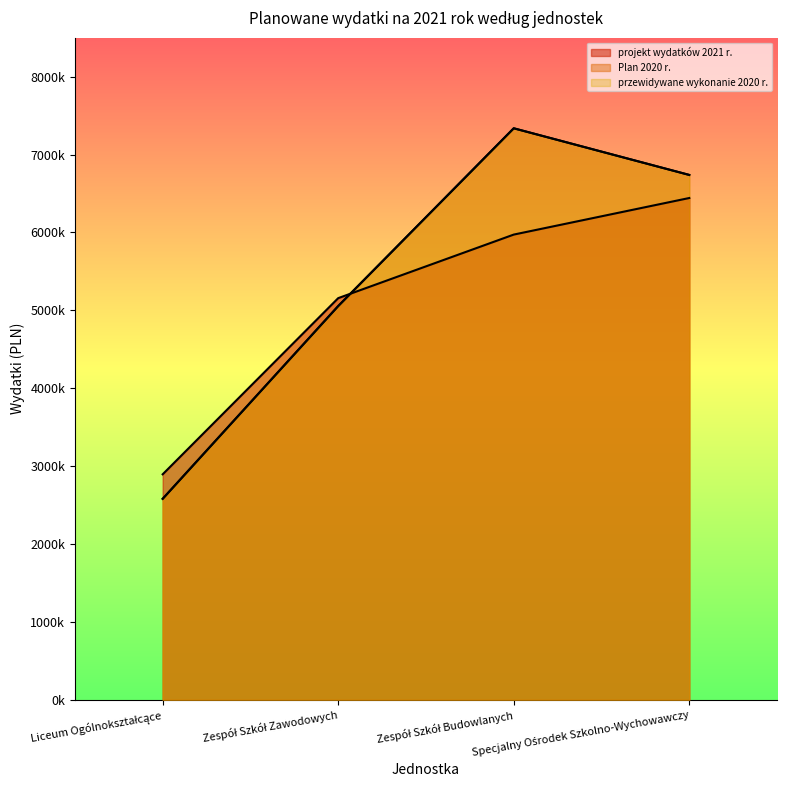

At which category does przewidywane wykonanie 2020 r. reach its first local peak?

Zespół Szkół Budowlanych